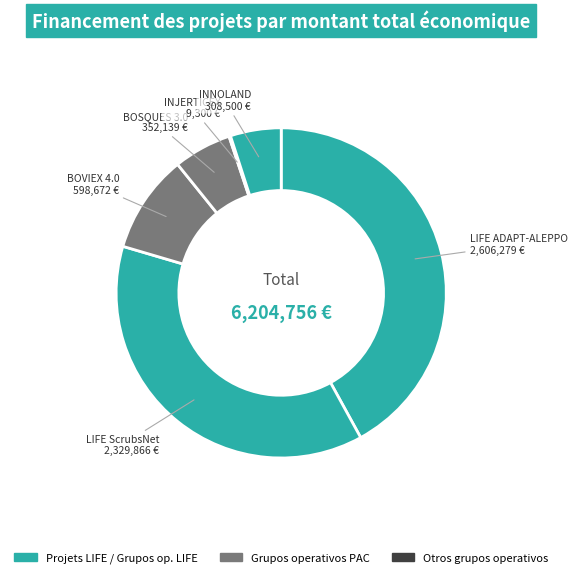

Is it true that BOVIEX 4.0 is 10% of the pie?

True